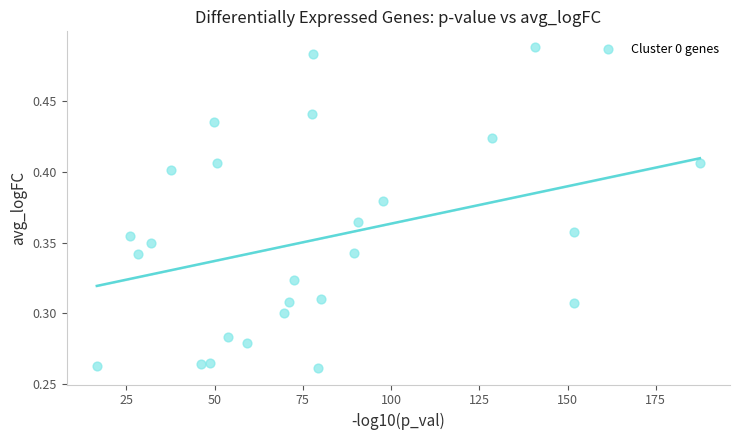

What is the range of X values (max minus min)?

170.9